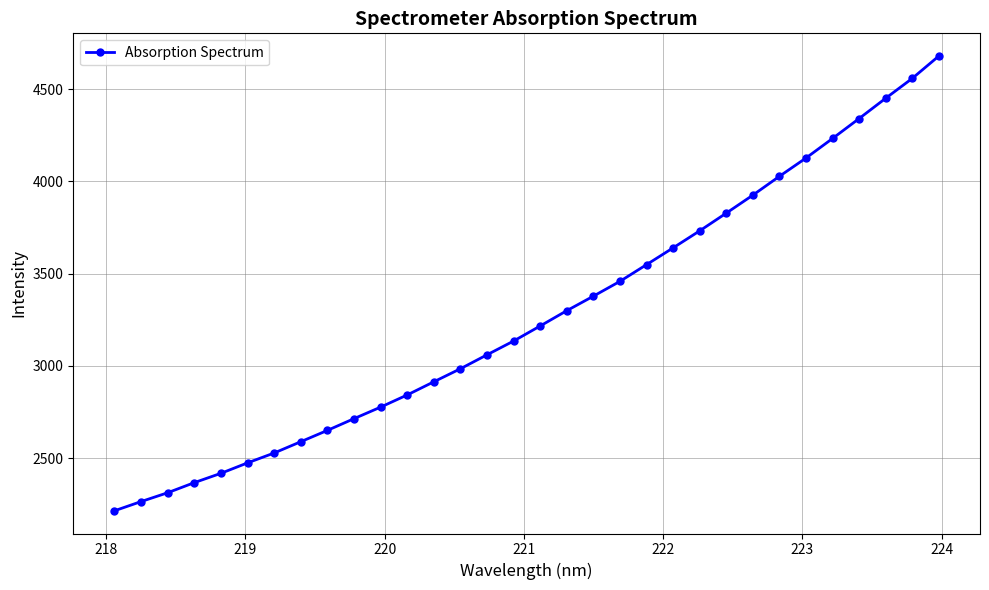

How many values exceed 3216?

16